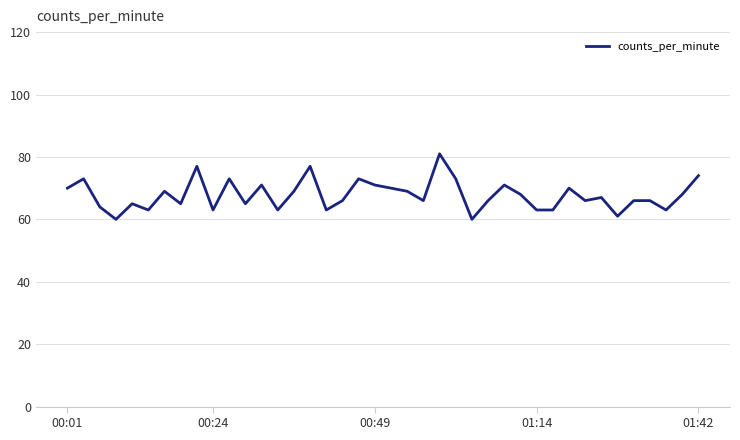

Reading left to right, list all the values displayed in this chart.

70	73	64	60	65	63	69	65	77	63	73	65	71	63	69	77	63	66	73	71	70	69	66	81	73	60	66	71	68	63	63	70	66	67	61	66	66	63	68	74